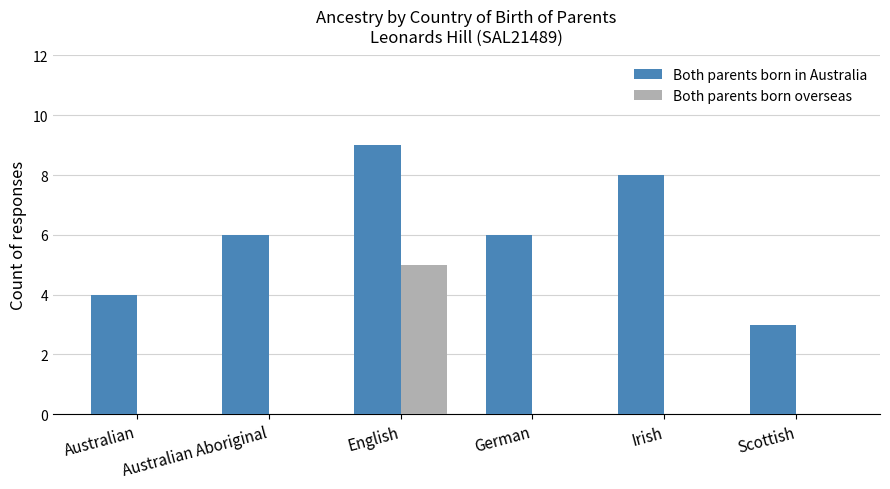

At which label does Both parents born overseas reach its peak?

English